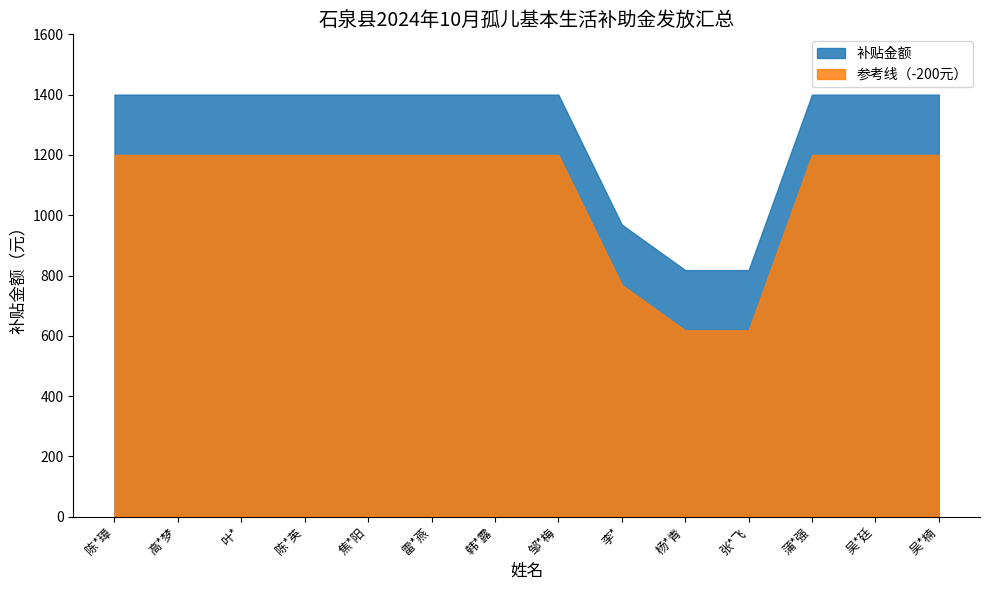

List the series in order of their overall mean, lowest first.

参考线（-200元）, 补贴金额